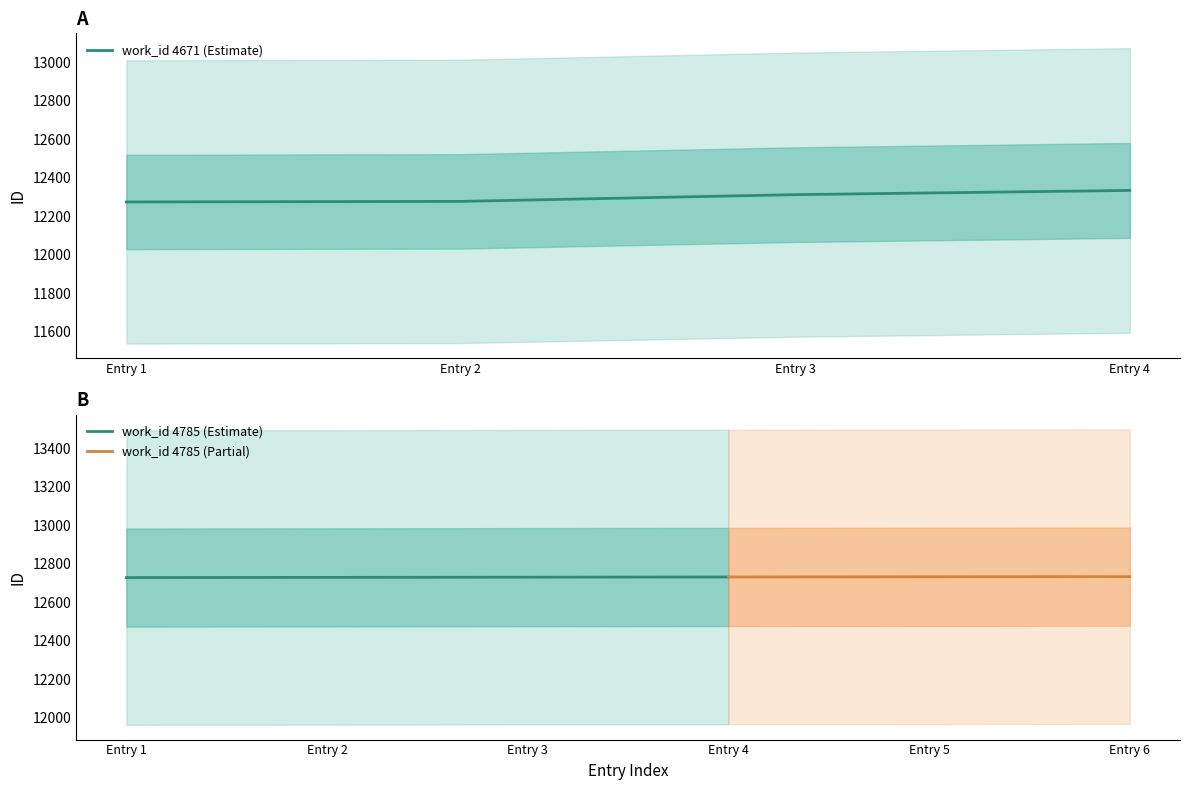

What is the difference between the values at Entry 3 and Entry 4?

22